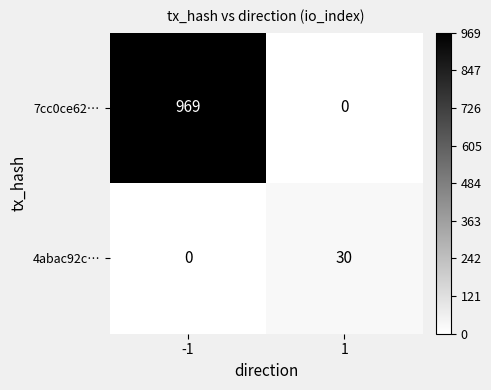

Reading left to right, extract all data points from this chart.

7cc0ce62…: -1=969	1=0
4abac92c…: -1=0	1=30